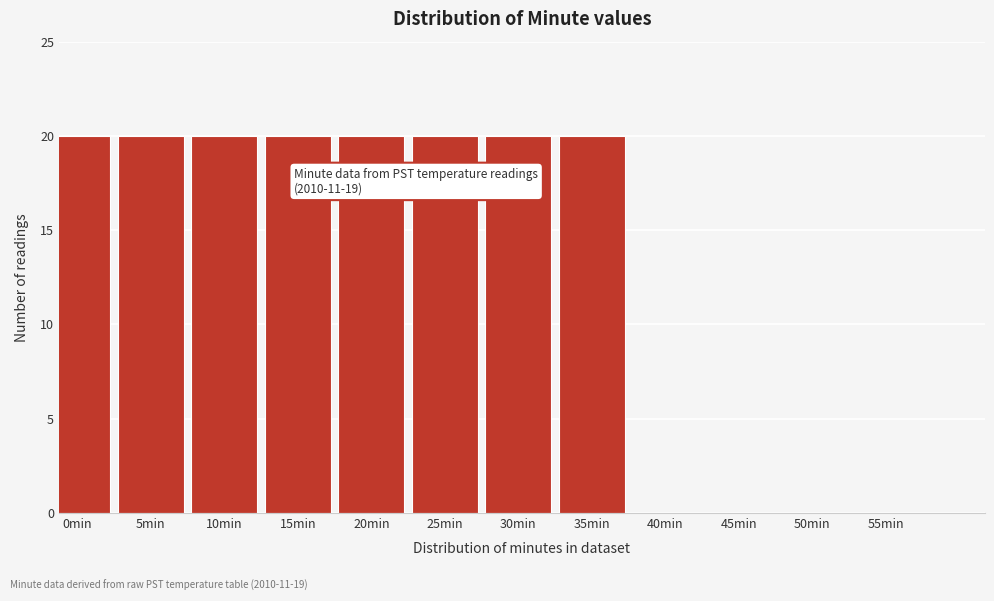

Reading right to left, extract all data points from this chart.

55min=0	50min=0	45min=0	40min=0	35min=20	30min=20	25min=20	20min=20	15min=20	10min=20	5min=20	0min=20